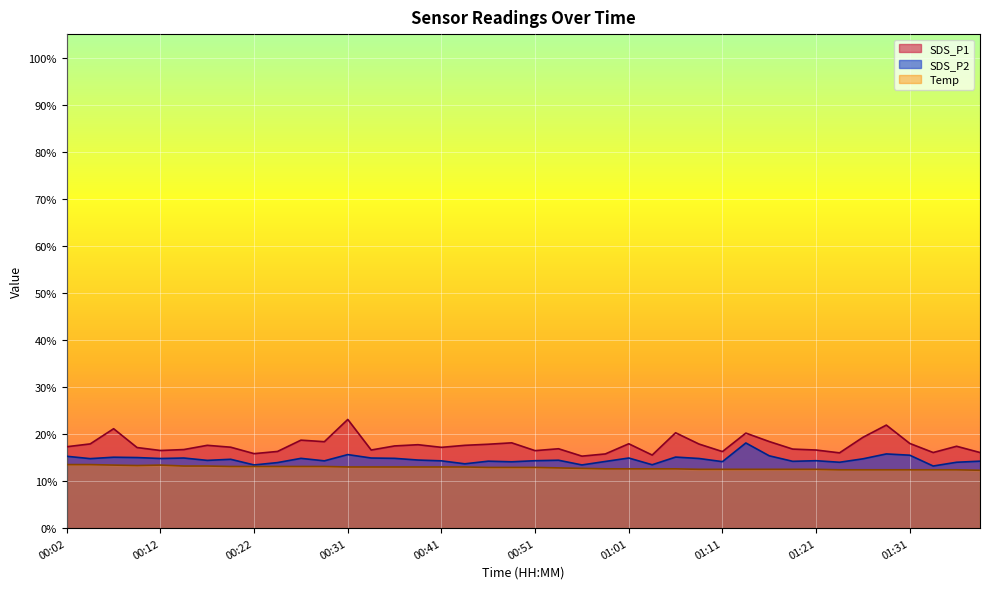

What value does the SDS_P1 series have at 00:14?

16.7